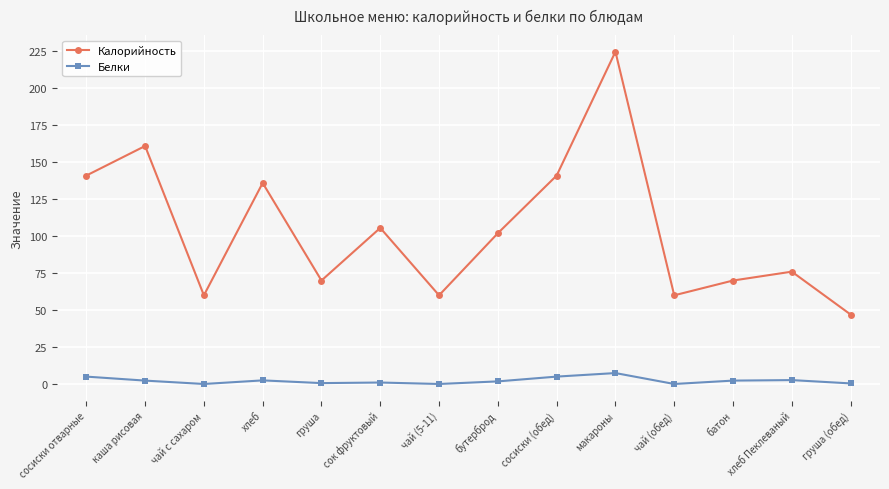

Which category has the lowest value in the Калорийность series?

груша (обед)